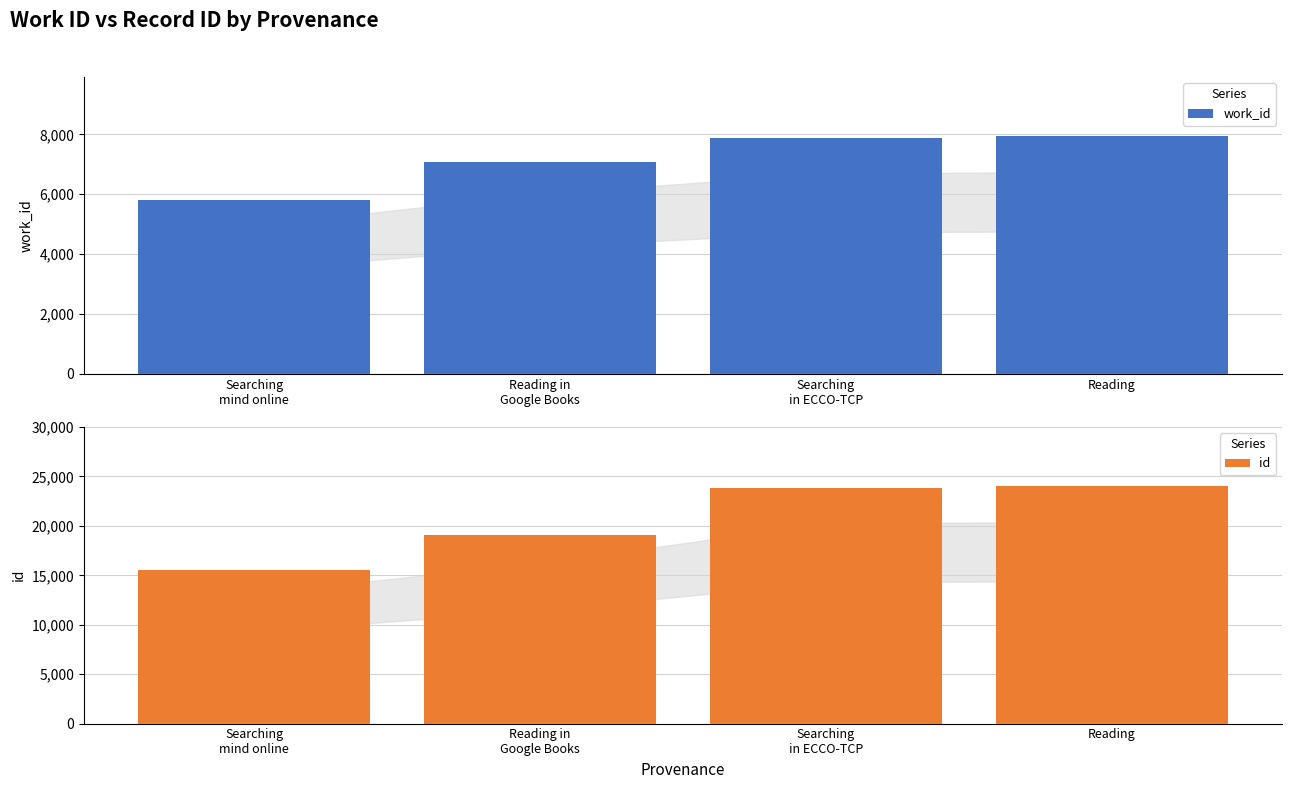

At which label does work_id reach its peak?

Reading